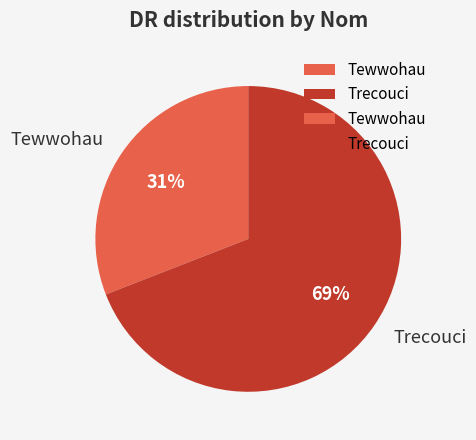

Which has a higher value, Tewwohau or Trecouci?

Trecouci